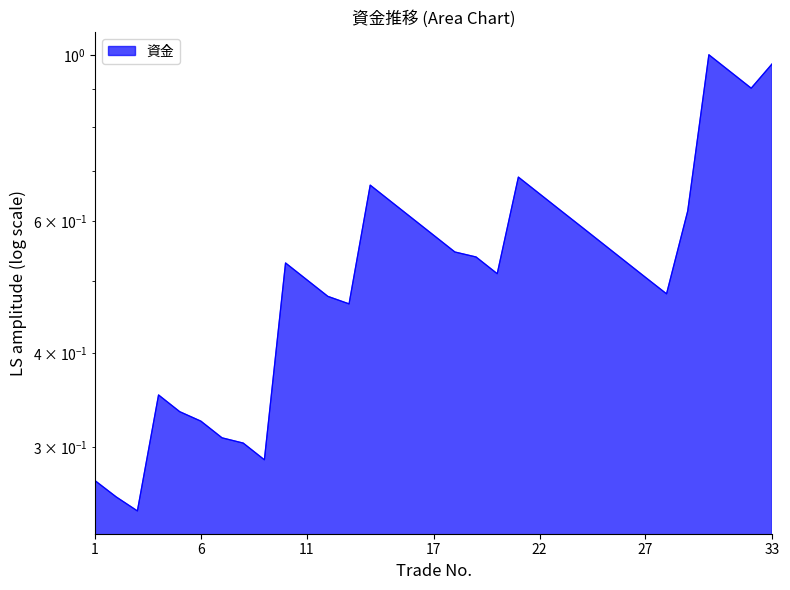

How many categories are shown in the chart?

33